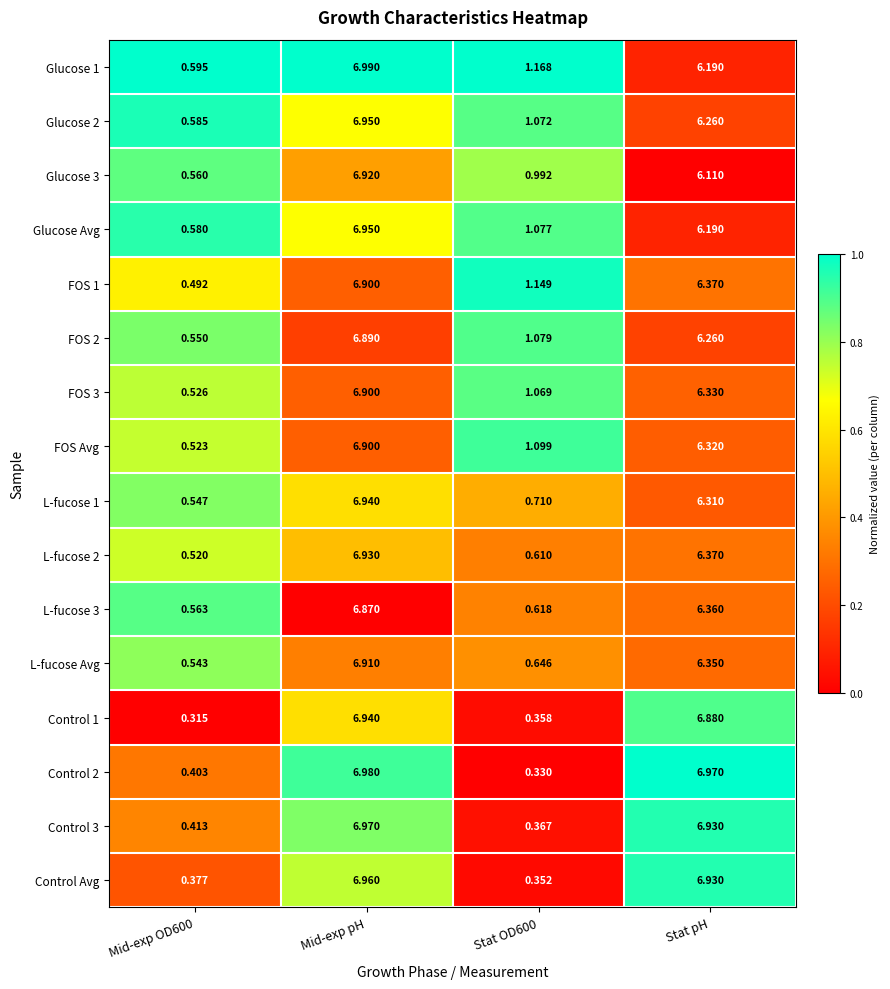

How many series are shown in this chart?

16